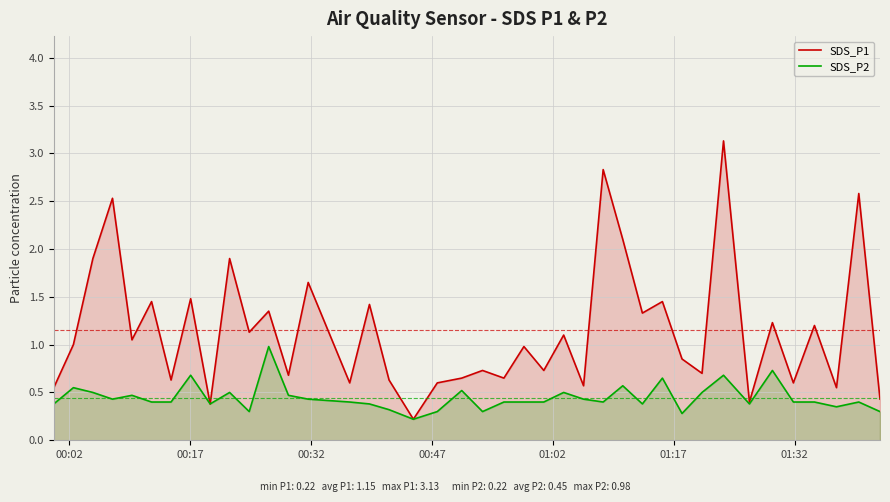

What is the maximum value for SDS_P1?

3.1